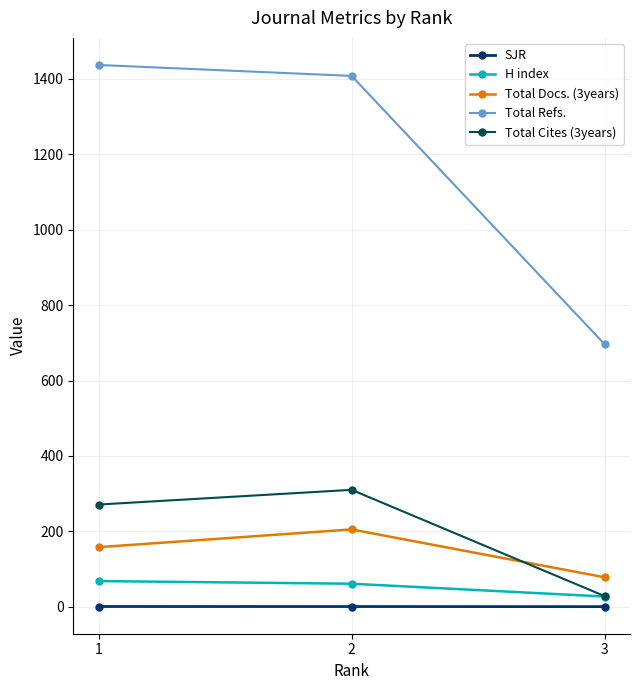

List the series in order of their peak value, highest first.

Total Refs., Total Cites (3years), Total Docs. (3years), H index, SJR